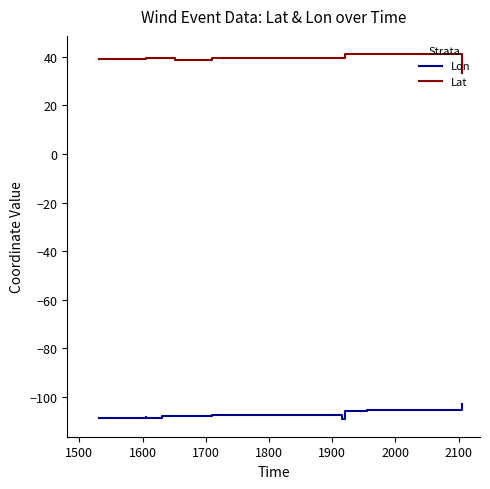

How many data points does each series have?

12